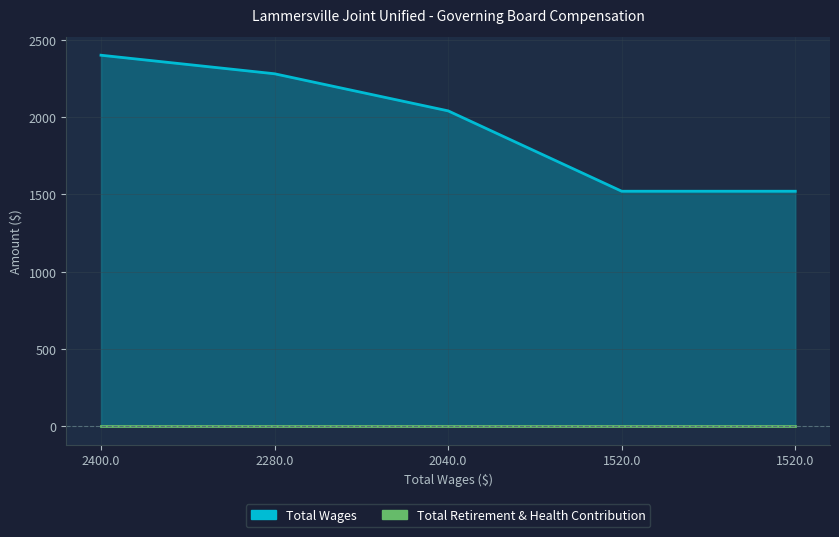

Reading right to left, what are all the values shown in this chart?

1520	1520	2040	2280	2400